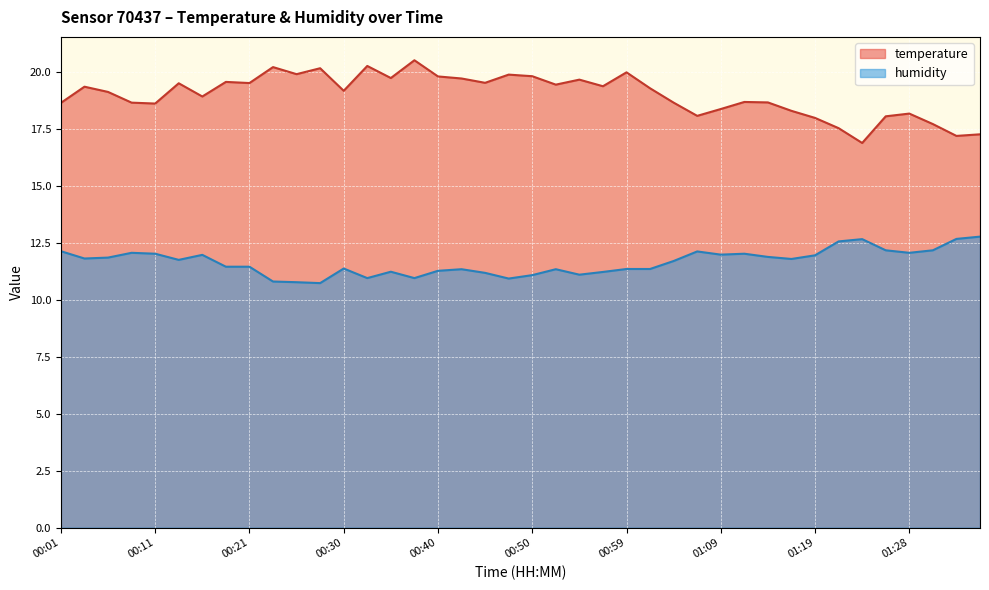

How many data points in temperature are less than 19?

18